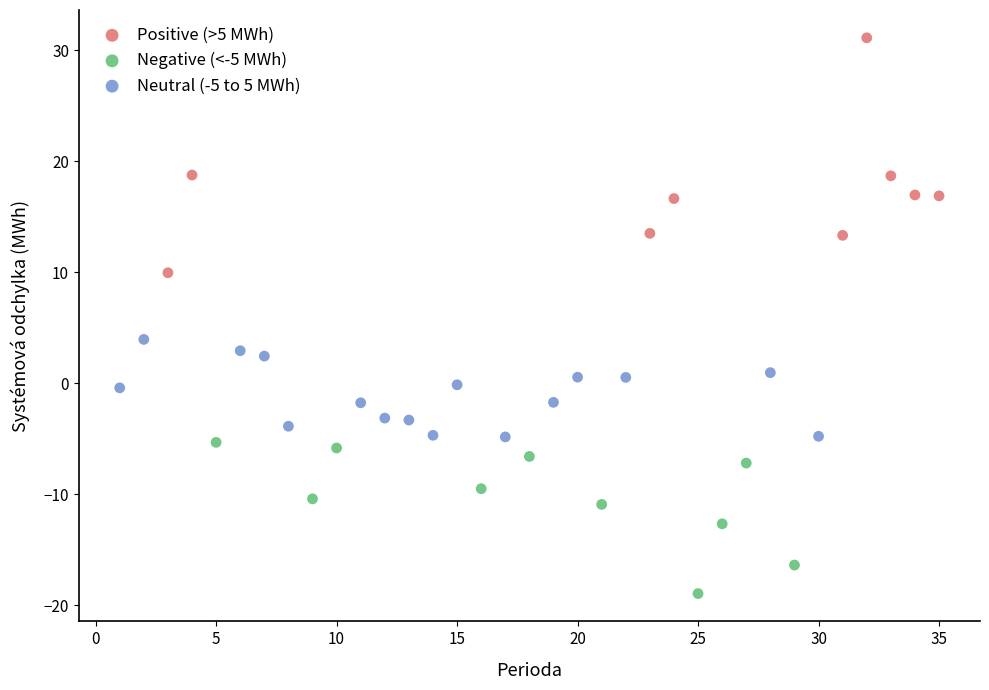

Which series contains the lowest Y value?

Negative (<-5 MWh)